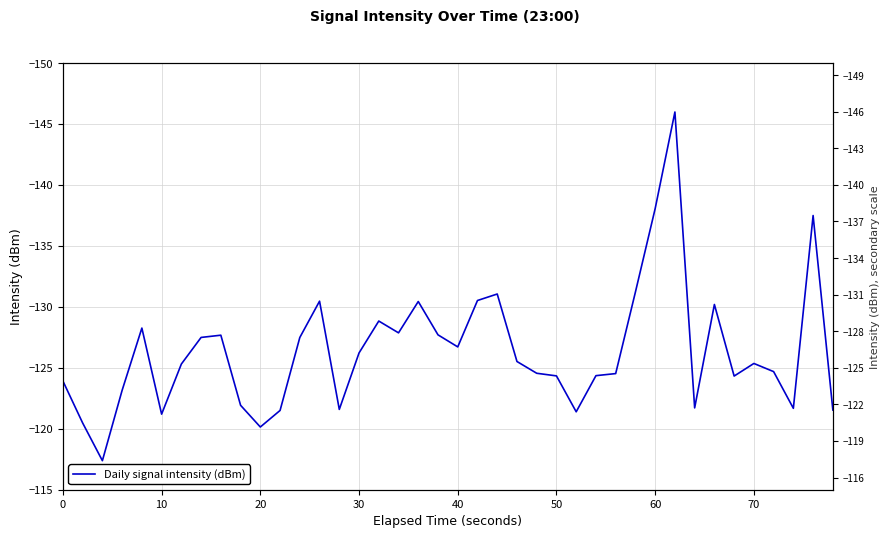

Is it true that the value at 21 is -193.2?

False